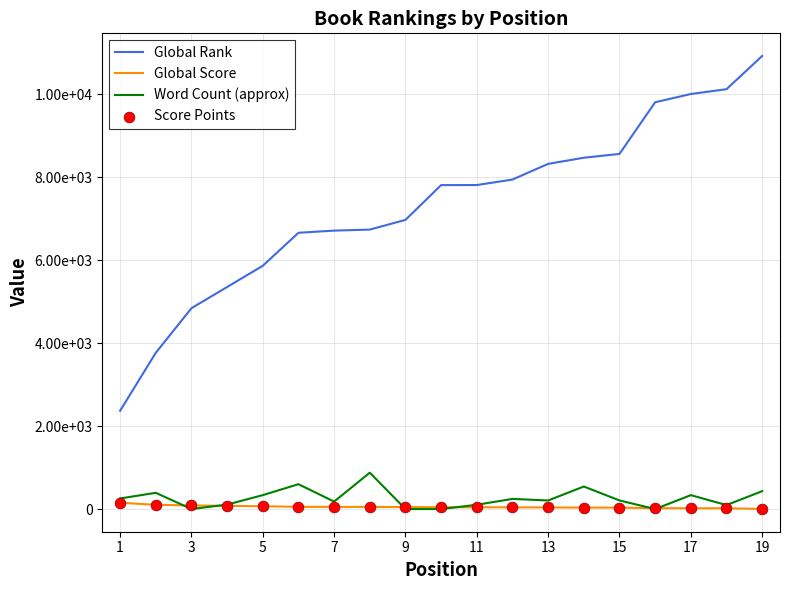

Which series has the largest total across all categories?

Global Rank